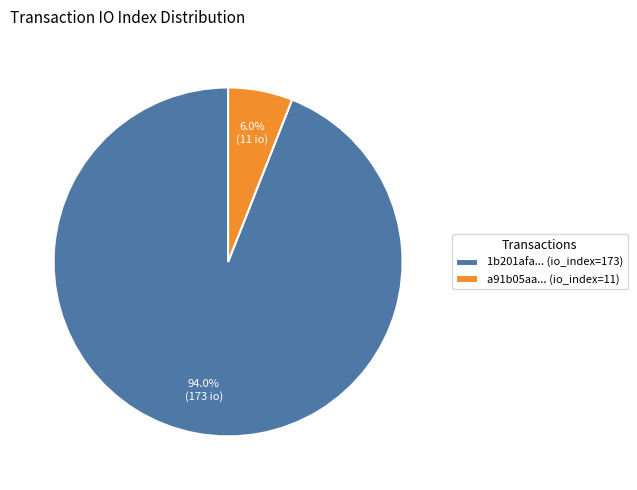

Rank the categories by value from lowest to highest.

a91b05aa... (io_index=11), 1b201afa... (io_index=173)